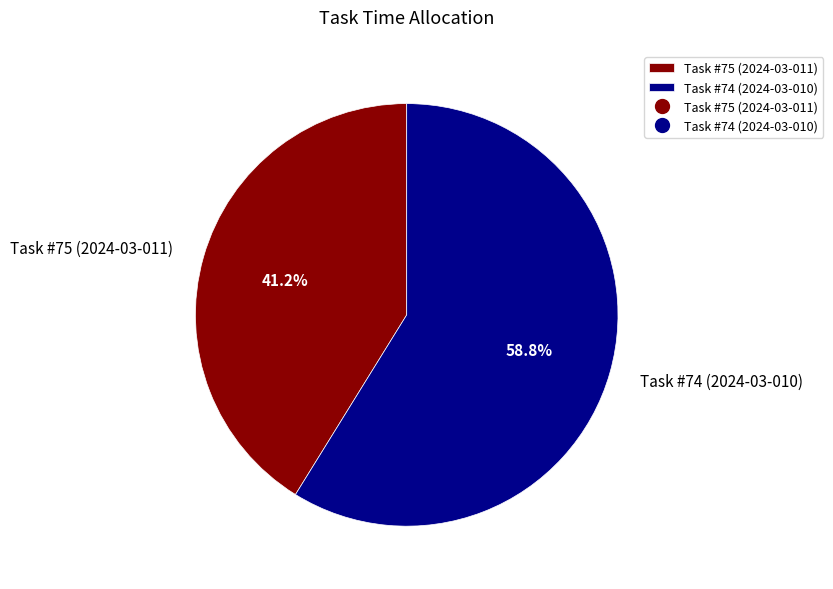

Rank the categories by value from lowest to highest.

Task #75 (2024-03-011), Task #74 (2024-03-010)